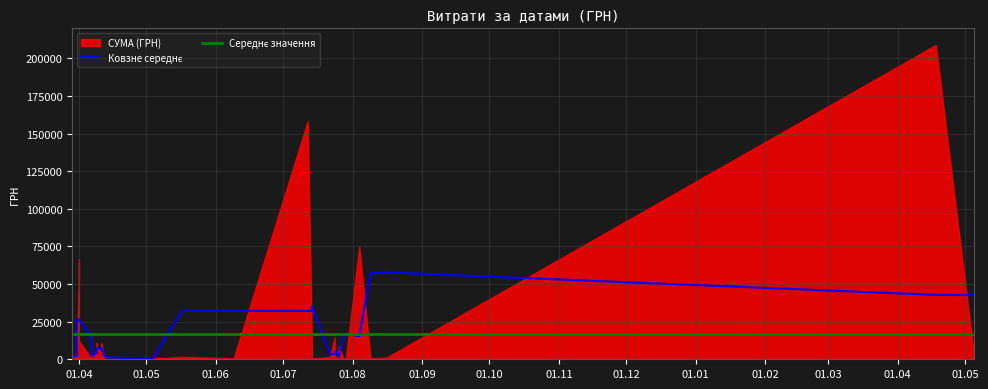

How many data points does each series have?

40